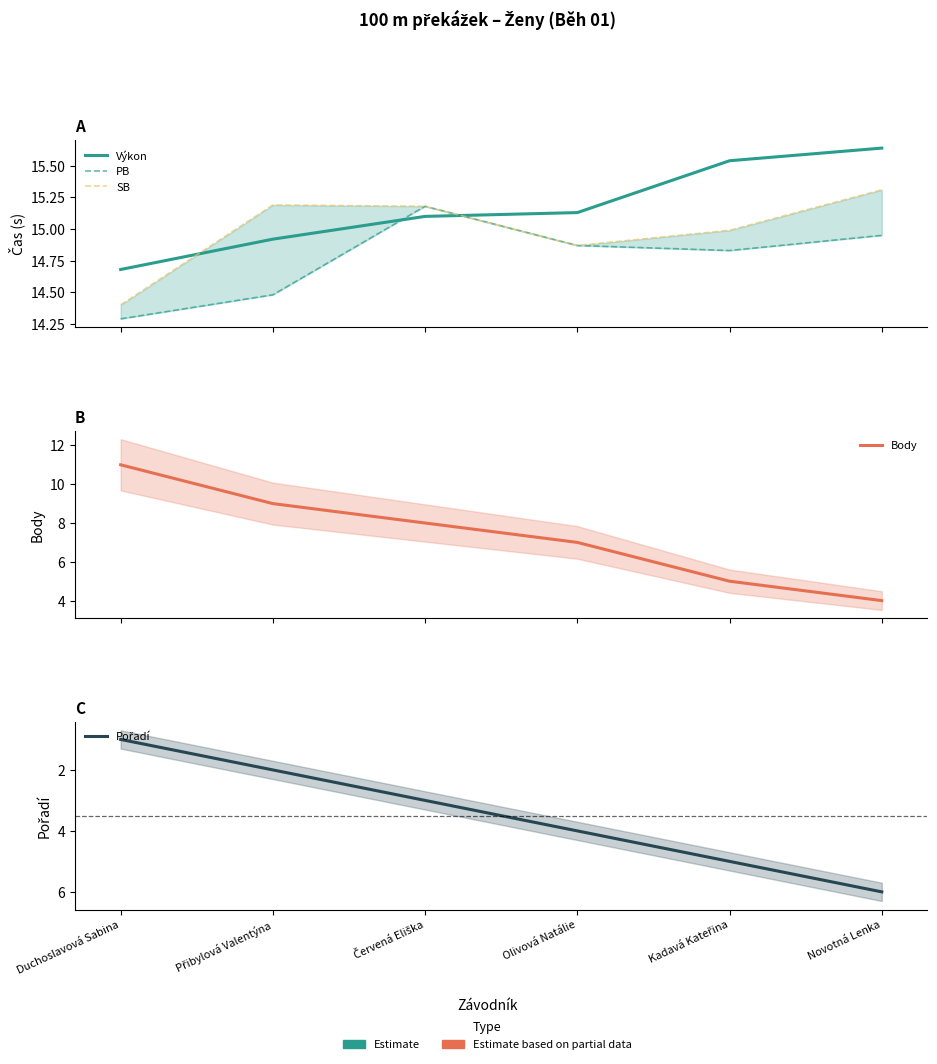

What is the total value across all series at Kadavá Kateřina?

55.4